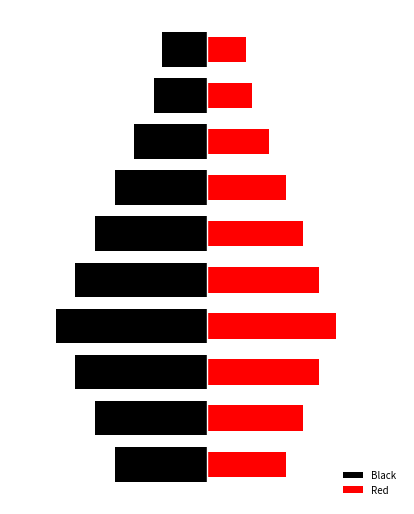

How many data points in Black are less than -305?

5